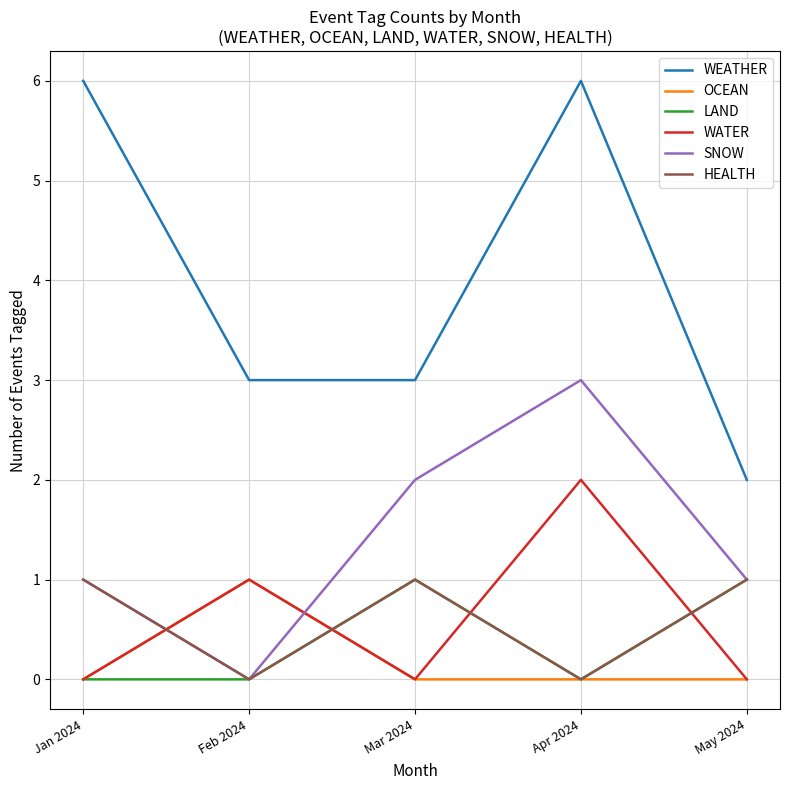

Which series has the widest spread of values?

WEATHER